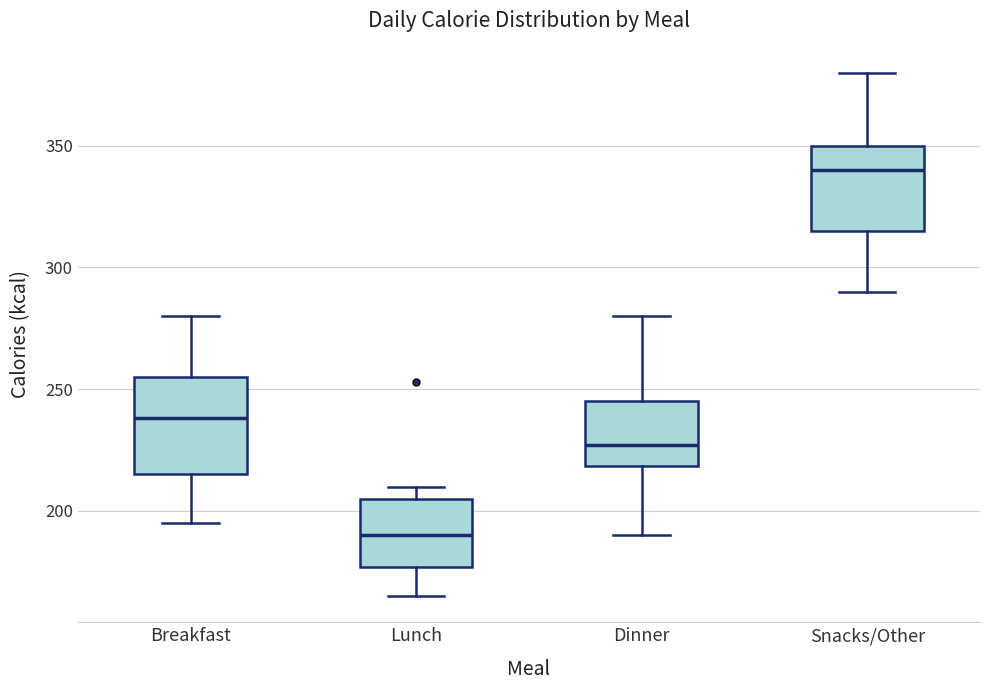

Which box's median line is the lowest?

Lunch